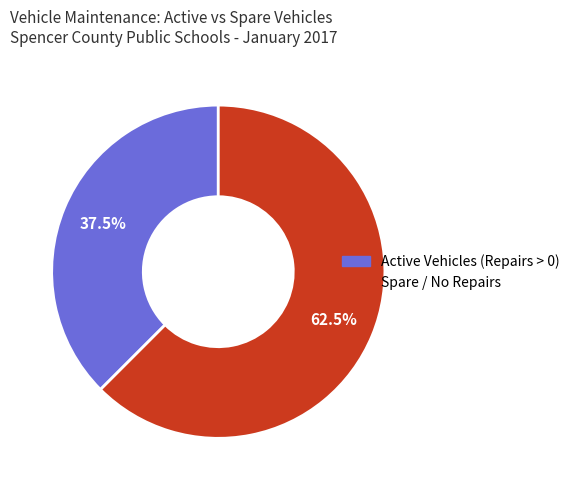

How many slices are in this pie chart?

2